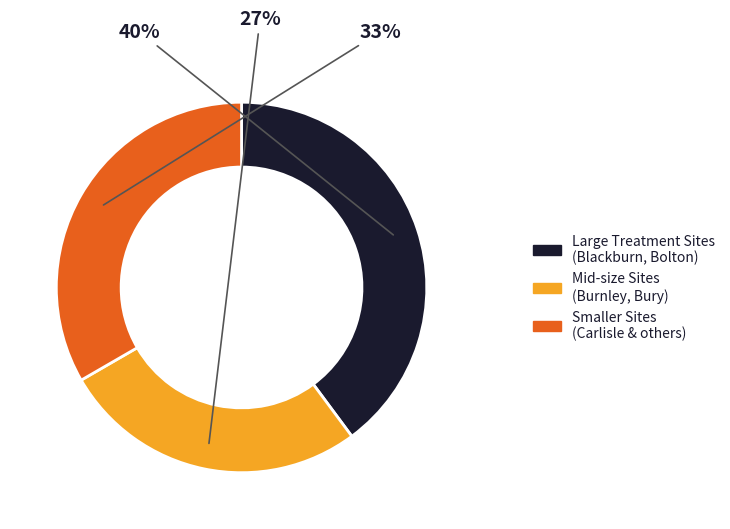

To the nearest percent, what percentage of the pie is Large Treatment Sites (Blackburn, Bolton)?

40%